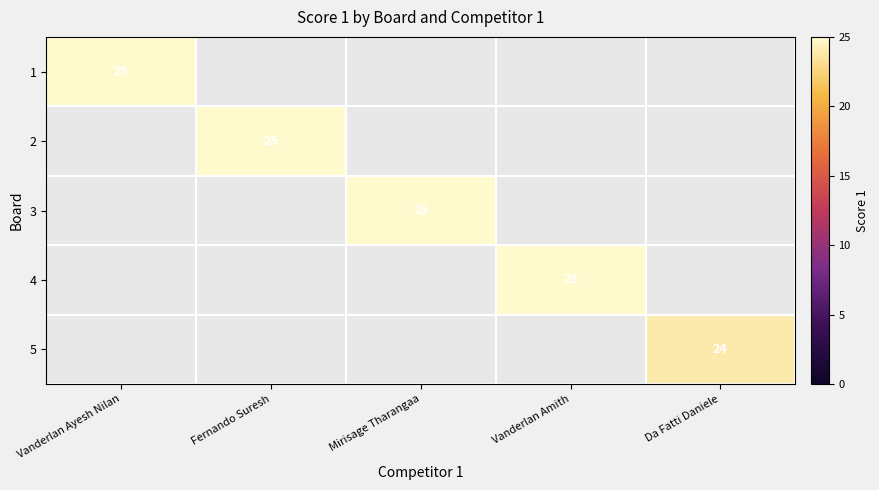

What is the sum of all 1 values?

25